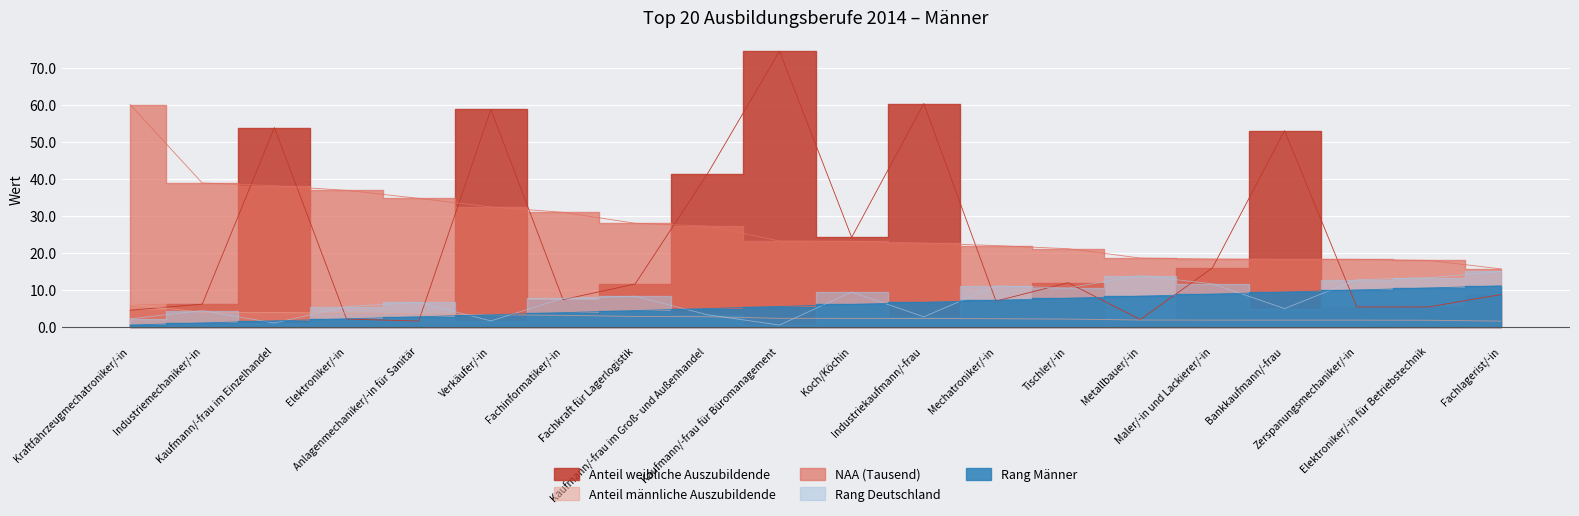

Which has a higher value, Metallbauer/-in or Kaufmann/-frau im Groß- und Außenhandel?

Kaufmann/-frau im Groß- und Außenhandel